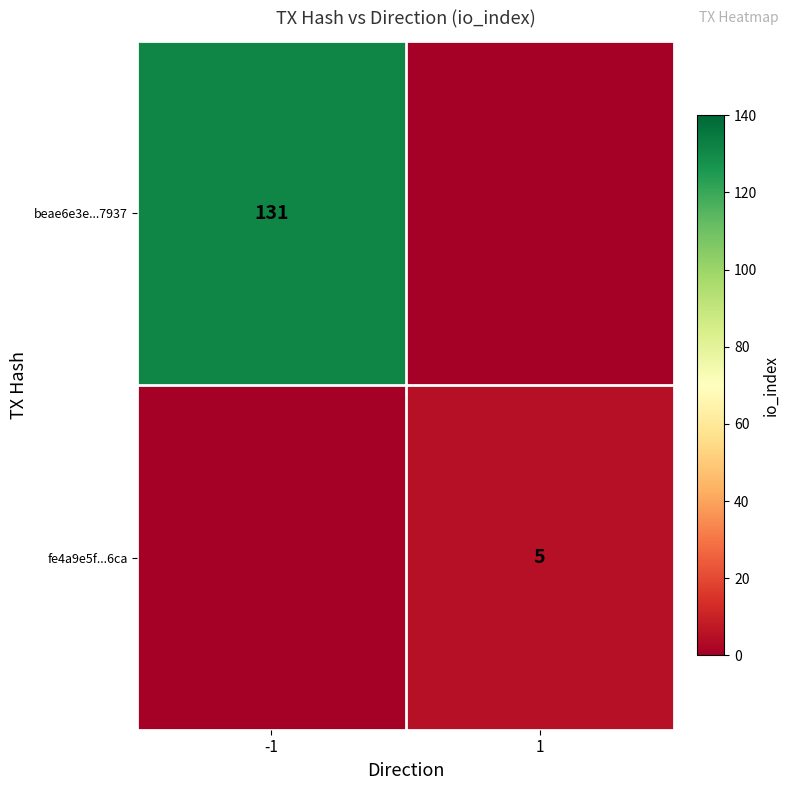

The fe4a9e5f...6ca series shows 5 at 1. True or false?

True